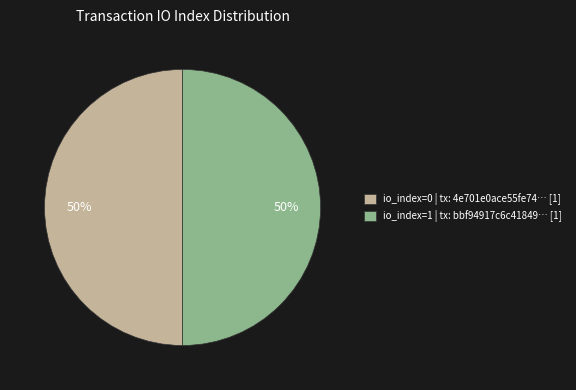

To the nearest percent, what is the average slice percentage?

50%